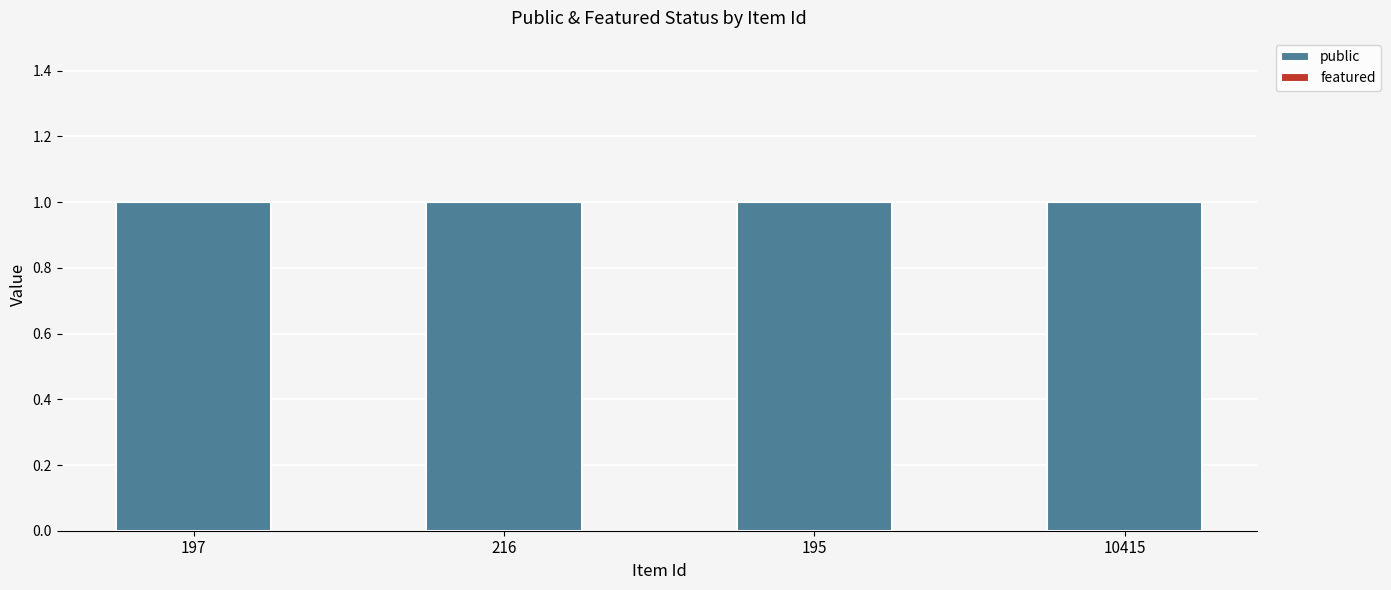

Which category has the lowest value across all series?

197